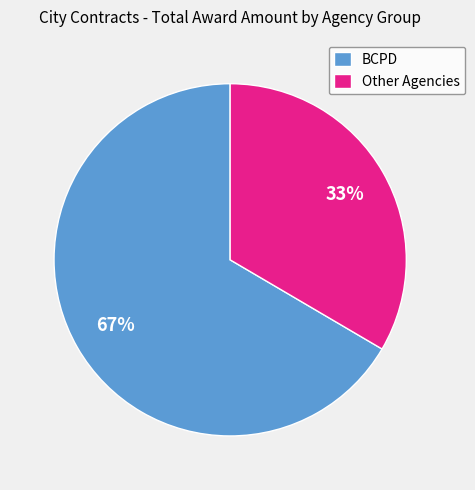

To the nearest percent, what is the average slice percentage?

50%